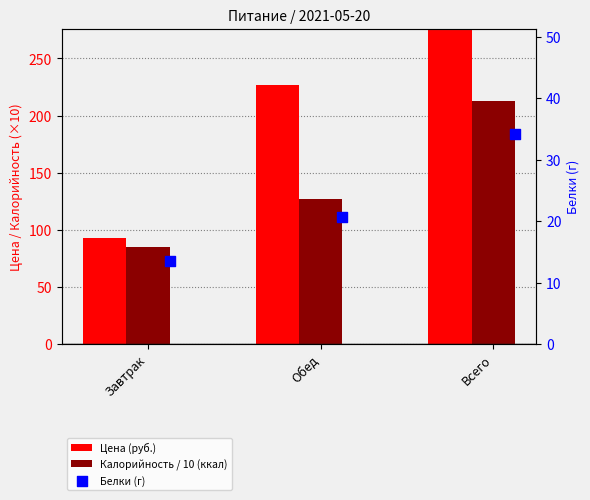

At how many categories does at least one series exceed 118?

2